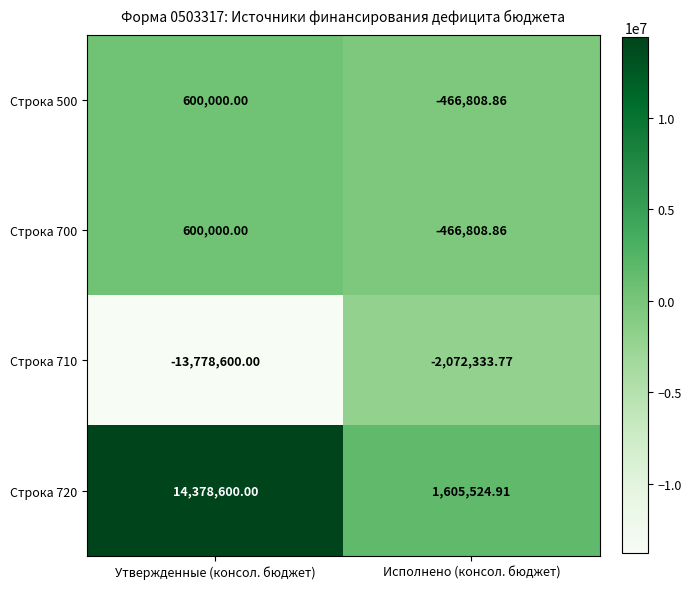

Where is Строка 720 nearest to the value 7992062?

Исполнено (консол. бюджет)